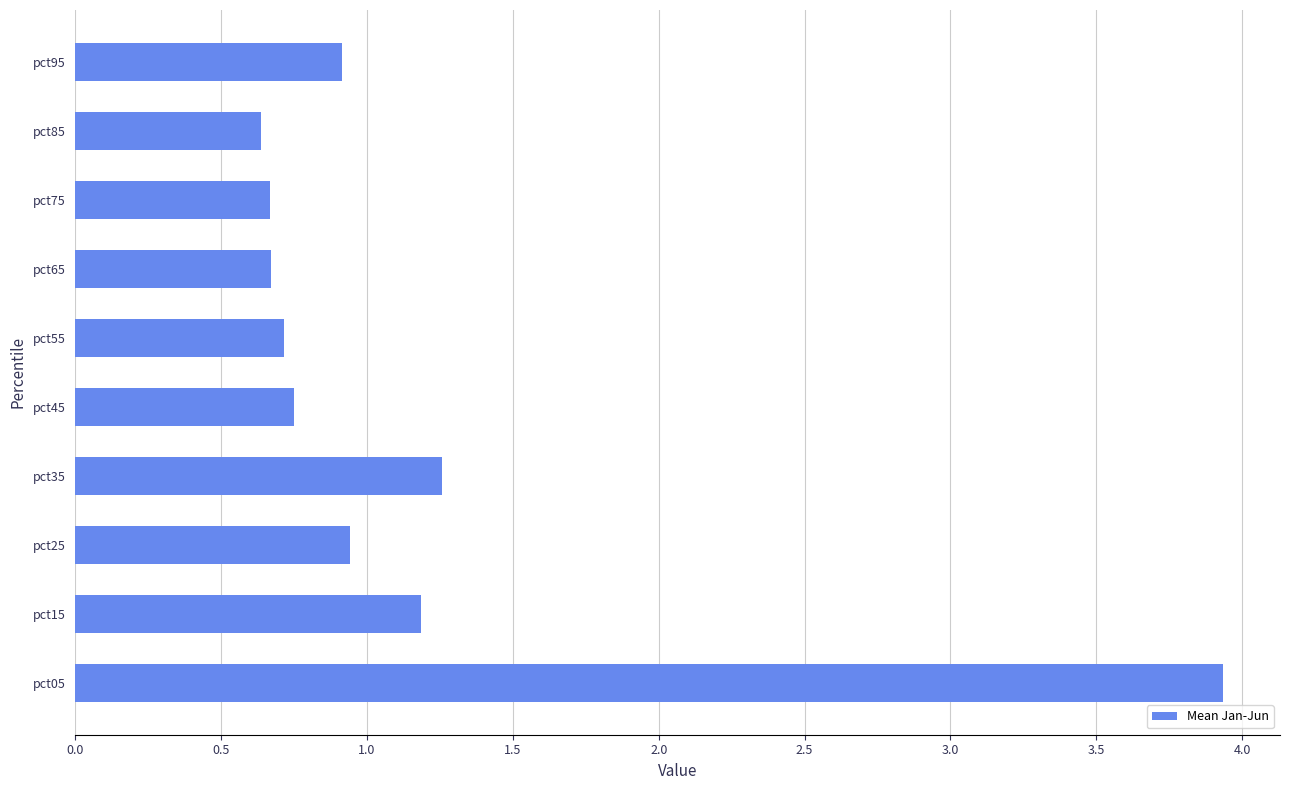

What is the approximate value at pct15?

1.2